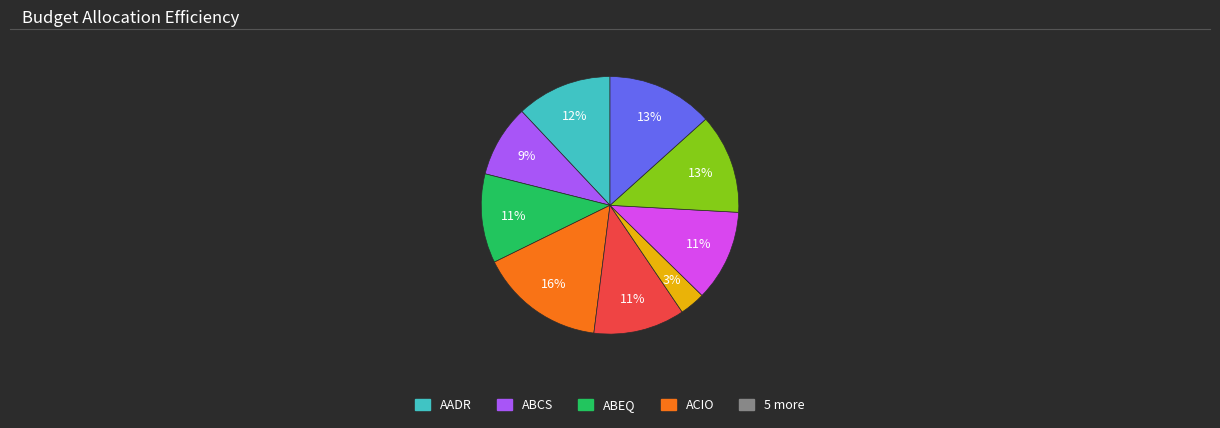

Is there any slice that represents more than half of the pie?

No